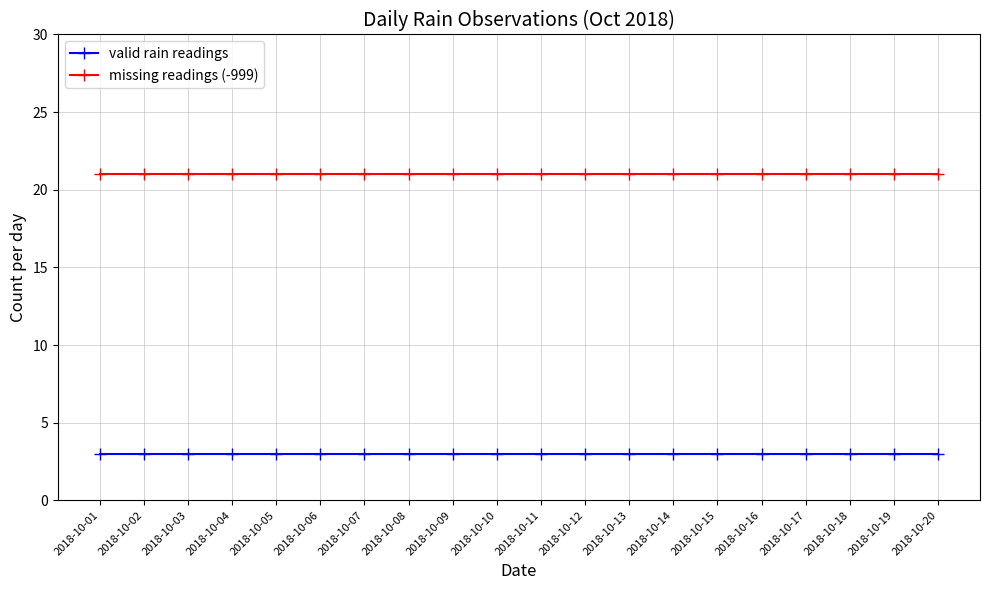

Does the chart display data point markers on the line(s)?

Yes